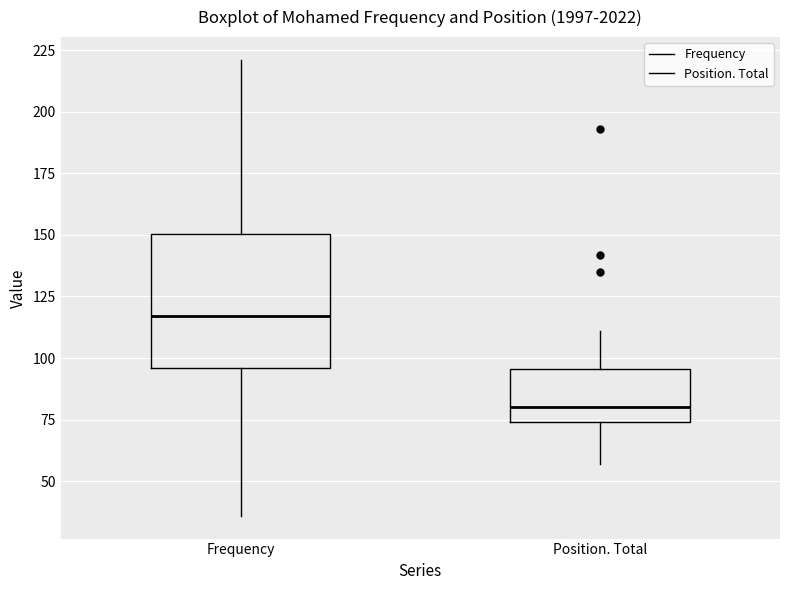

Which box's median line is the highest?

Frequency